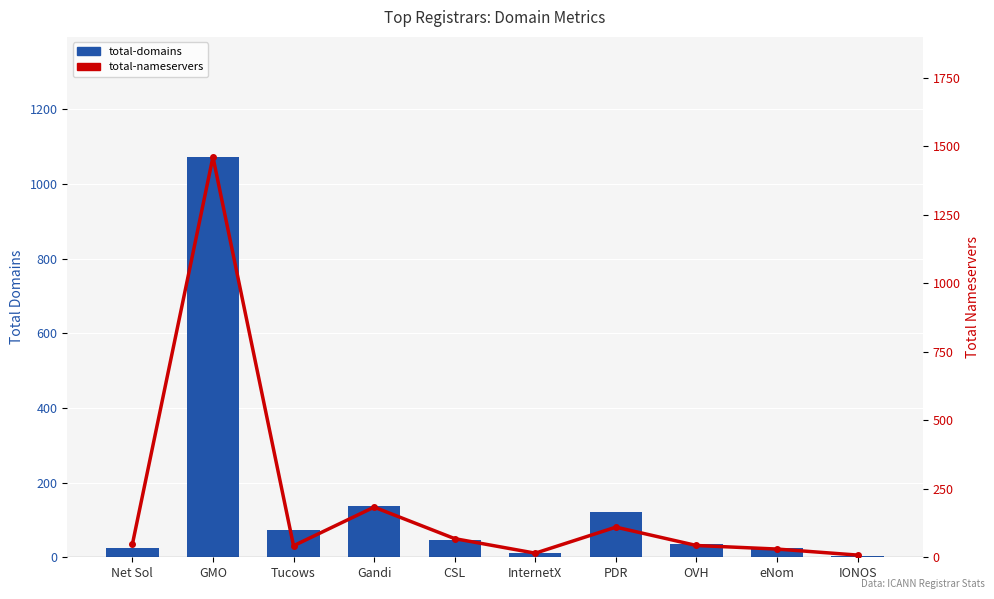

Which has a higher value, Net Sol or InternetX?

Net Sol